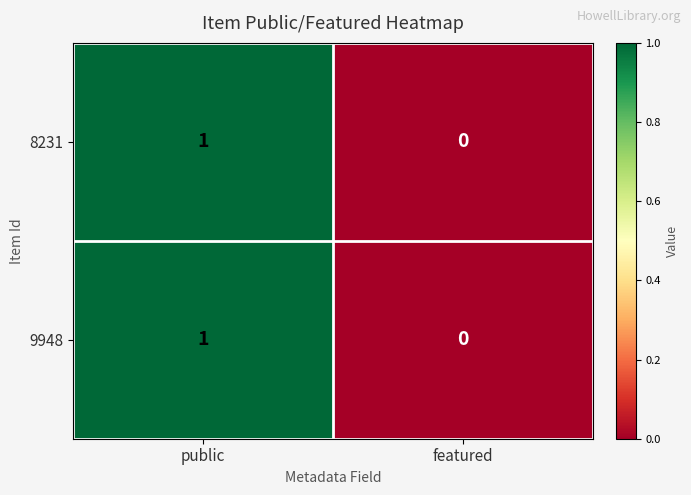

At which category is the sum across all series the highest?

public